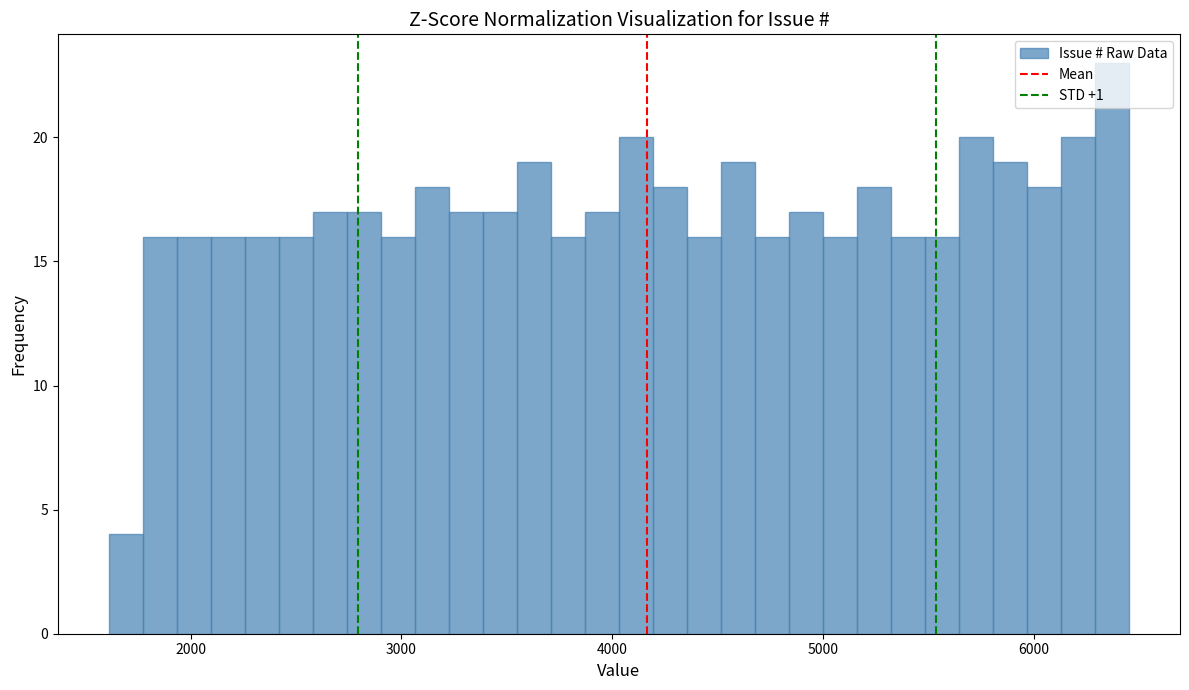

Read against the x-axis, roughly where is the centre of the tallest bar?

6400